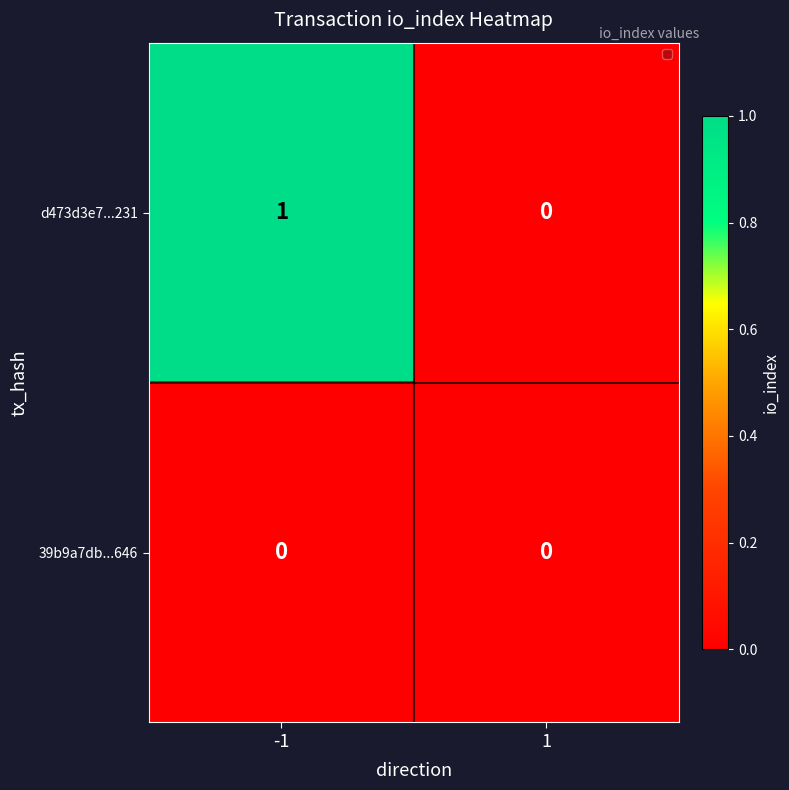

Rank the series by their maximum value, from highest to lowest.

d473d3e7...231, 39b9a7db...646